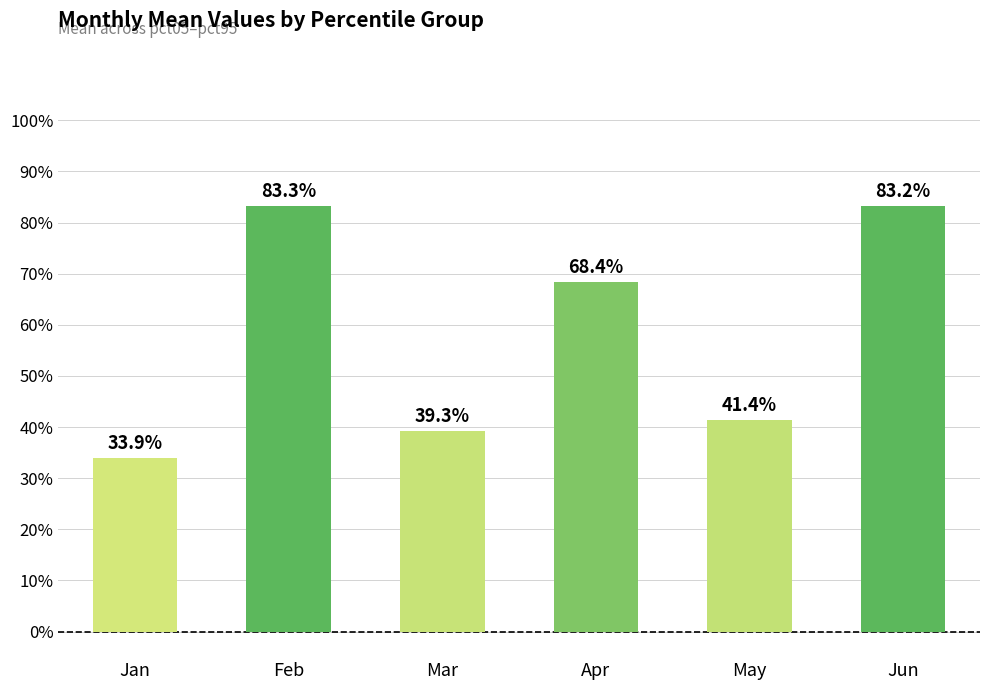

What is the value of the 3rd bar from the left?

0.4